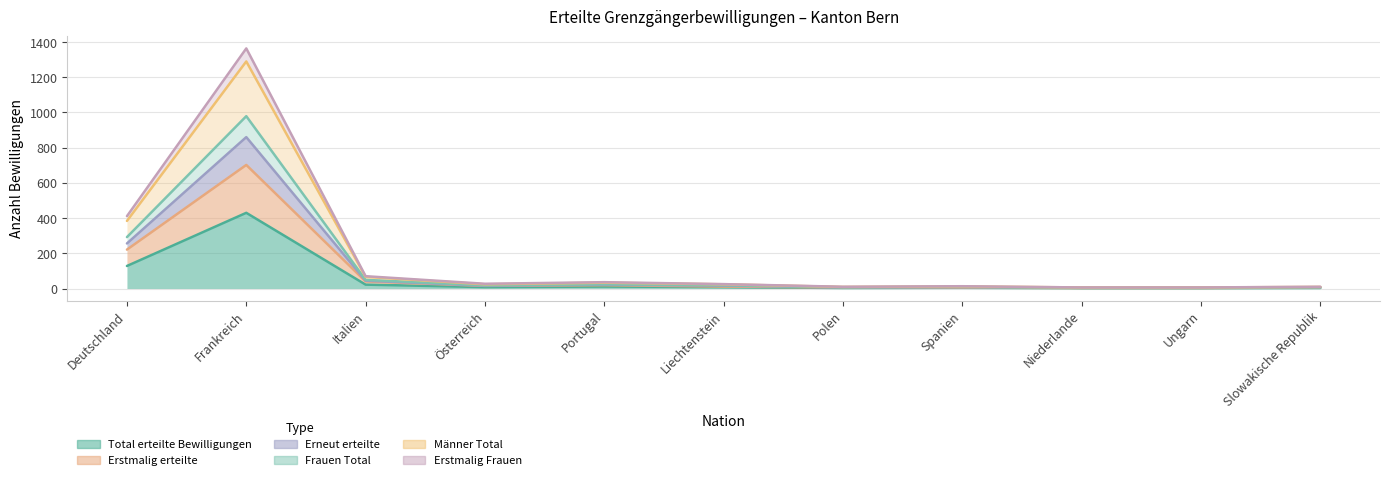

Is it true that Total erteilte Bewilligungen equals 8 at Liechtenstein?

True